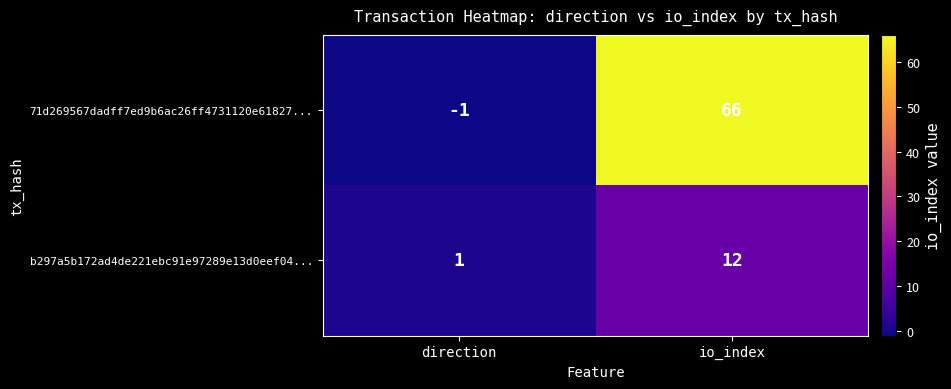

Which series changed the most between direction and io_index?

71d269567dadff7ed9b6ac26ff4731120e61827...